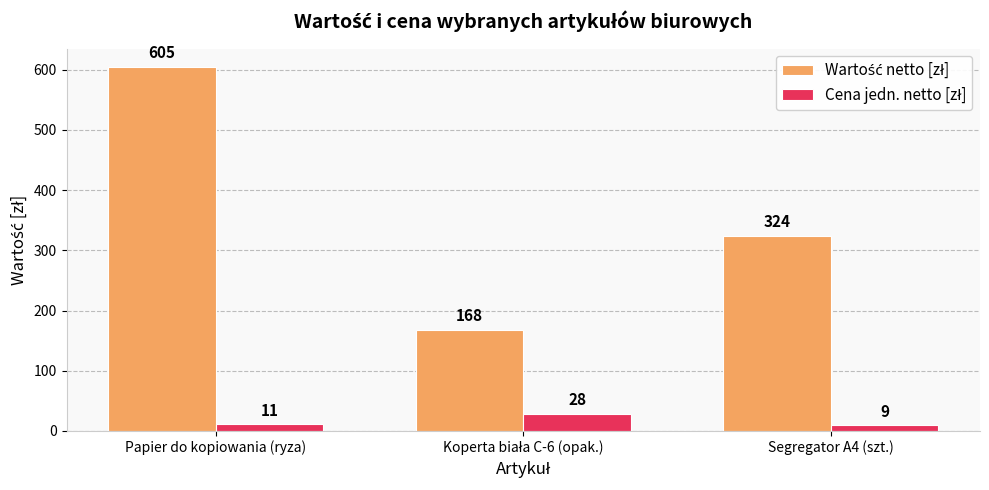

What is the greatest value displayed?

605